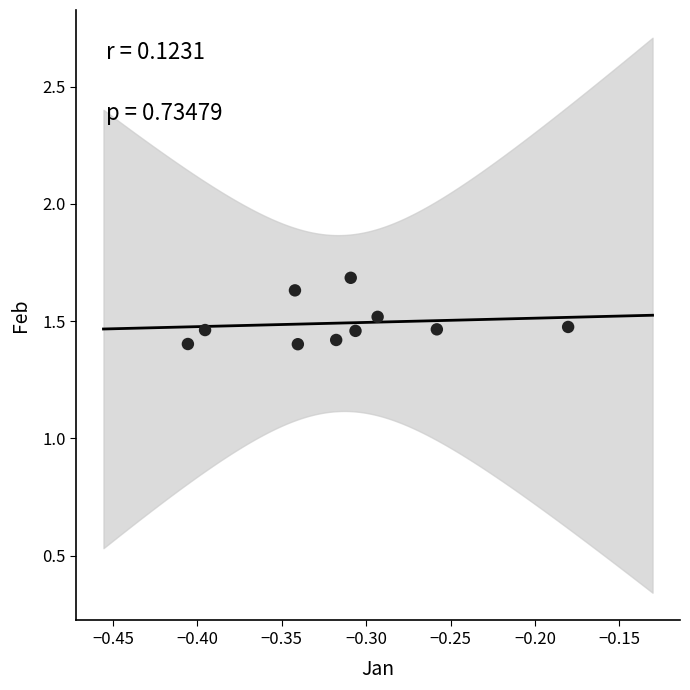

What is the range of Y values (max minus min)?

0.3